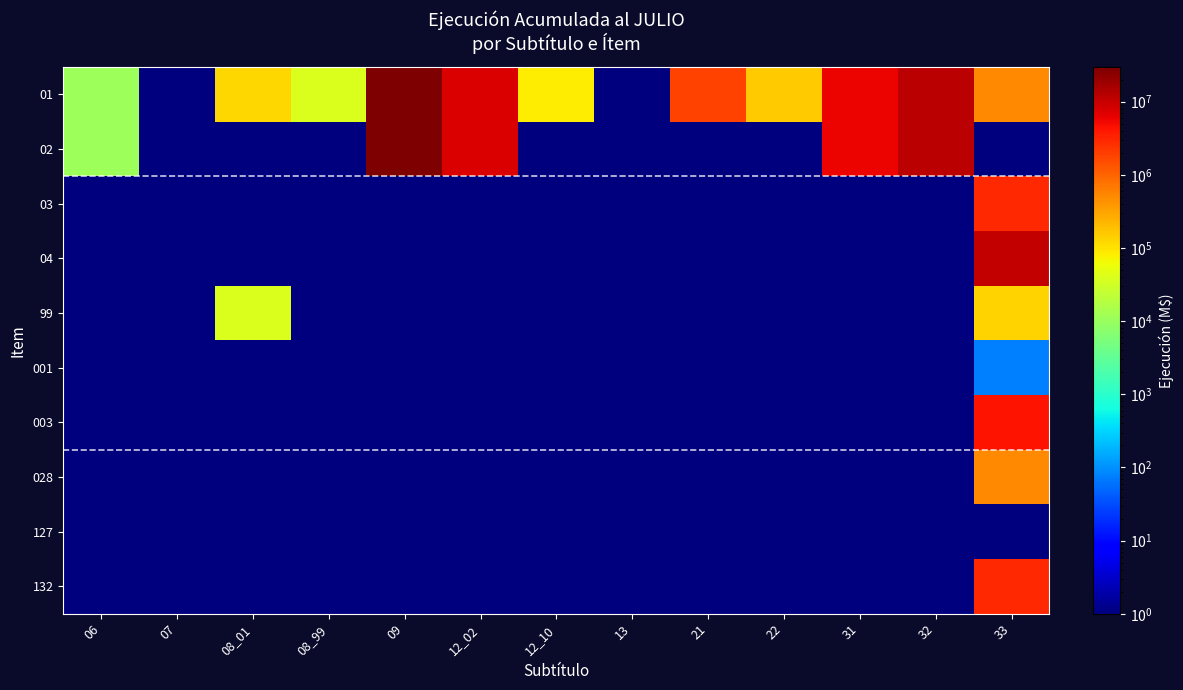

Reading left to right, what are all the values shown in this chart?

01: 06=11318	07=1	08_01=123474	08_99=38729	09=29735174	12_02=7690172	12_10=83824	13=1	21=1800381	22=151677	31=5729292	32=12239645	33=523533
02: 06=11318	07=1	08_01=1	08_99=1	09=29735174	12_02=7690172	12_10=1	13=1	21=1	22=1	31=5729292	32=12239645	33=1
03: 06=1	07=1	08_01=1	08_99=1	09=1	12_02=1	12_10=1	13=1	21=1	22=1	31=1	32=1	33=2886511
04: 06=1	07=1	08_01=1	08_99=1	09=1	12_02=1	12_10=1	13=1	21=1	22=1	31=1	32=1	33=10274661
99: 06=1	07=1	08_01=38729	08_99=1	09=1	12_02=1	12_10=1	13=1	21=1	22=1	31=1	32=1	33=133421
001: 06=1	07=1	08_01=1	08_99=1	09=1	12_02=1	12_10=1	13=1	21=1	22=1	31=1	32=1	33=75
003: 06=1	07=1	08_01=1	08_99=1	09=1	12_02=1	12_10=1	13=1	21=1	22=1	31=1	32=1	33=4303988
028: 06=1	07=1	08_01=1	08_99=1	09=1	12_02=1	12_10=1	13=1	21=1	22=1	31=1	32=1	33=523533
127: 06=1	07=1	08_01=1	08_99=1	09=1	12_02=1	12_10=1	13=1	21=1	22=1	31=1	32=1	33=1
132: 06=1	07=1	08_01=1	08_99=1	09=1	12_02=1	12_10=1	13=1	21=1	22=1	31=1	32=1	33=2886511